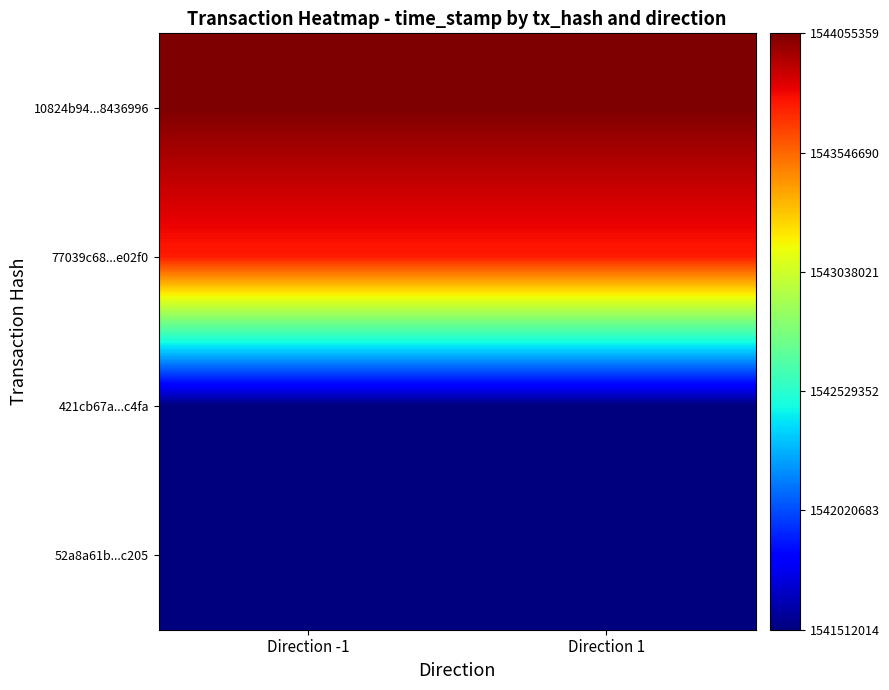

Reading left to right, what are all the values shown in this chart?

10824b94...8436996: Direction -1=1544055359	Direction 1=1544055359
77039c68...e02f0: Direction -1=1543750342	Direction 1=1543750342
421cb67a...c4fa: Direction -1=1541512014	Direction 1=1541512014
52a8a61b...c205: Direction -1=1541512014	Direction 1=1541512014